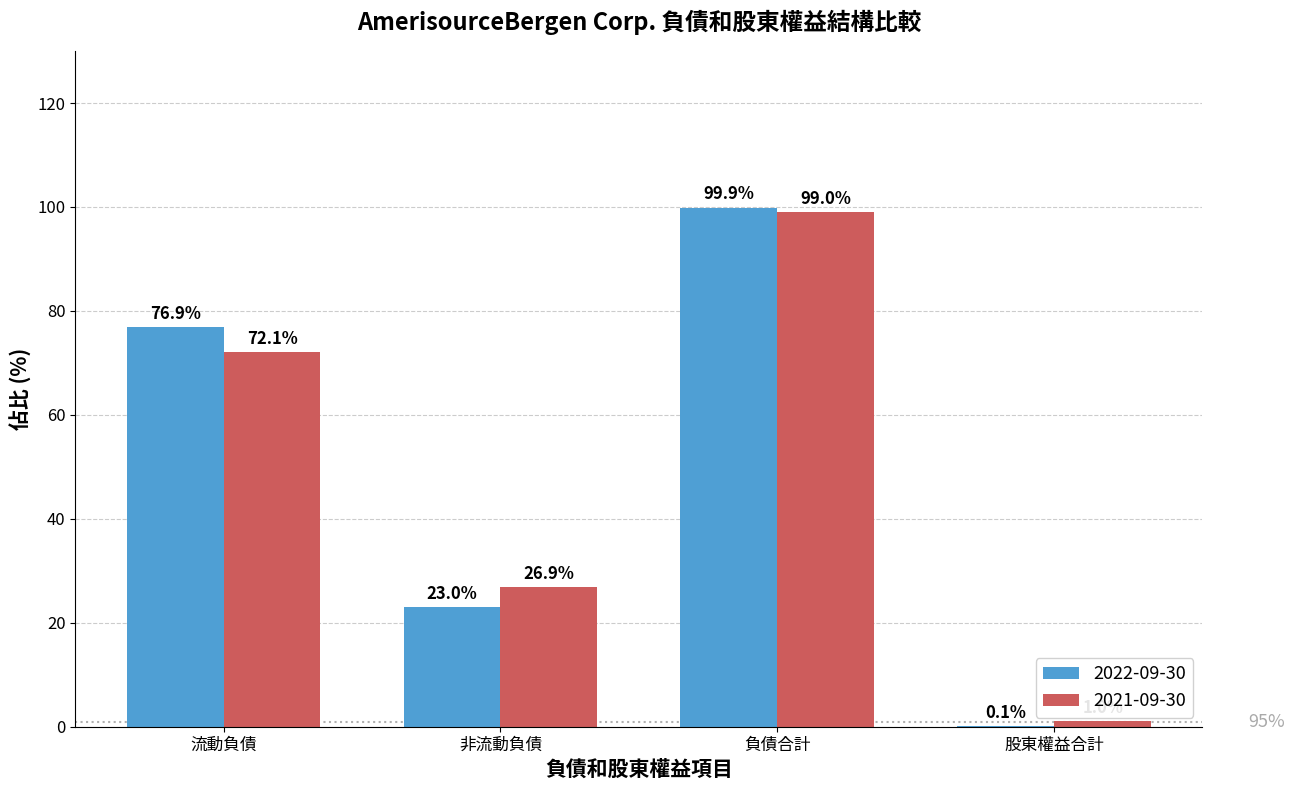

What is the total value across all series at 負債合計?

198.9